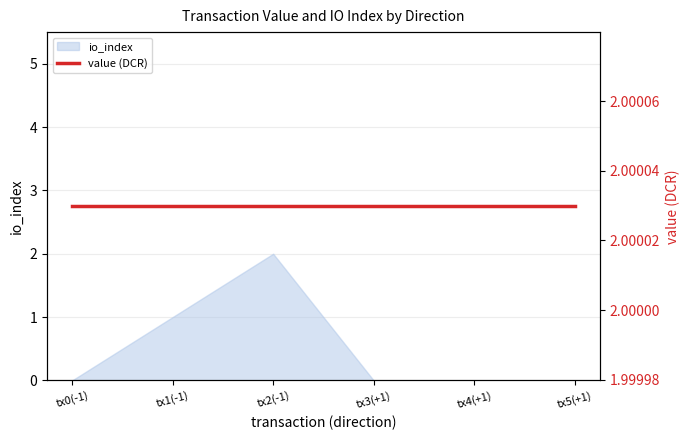

The io_index series shows 0 at tx0(-1). True or false?

True